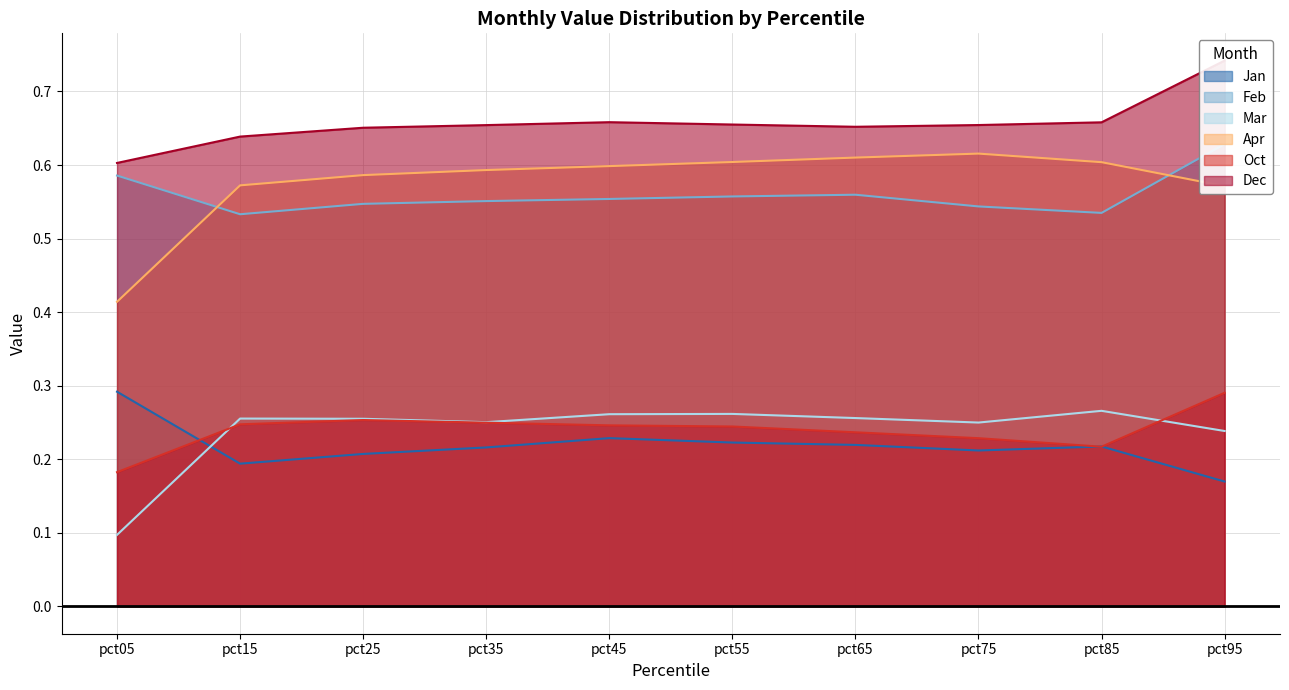

What is the sum of the Feb values at pct05 and pct55?

1.1